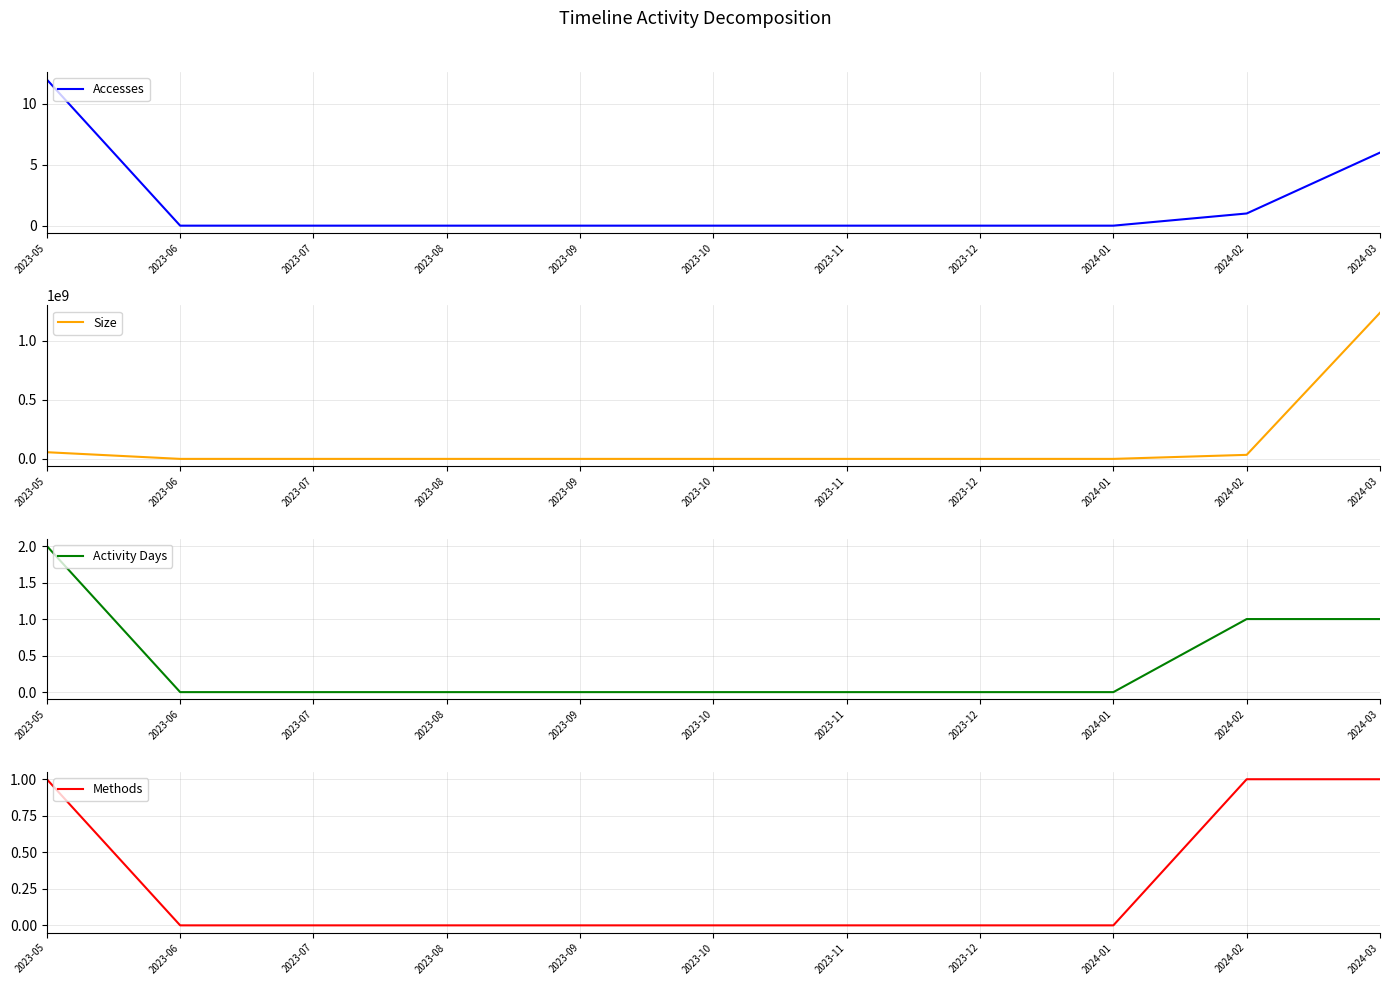

At which category is the sum across all series the highest?

2024-03